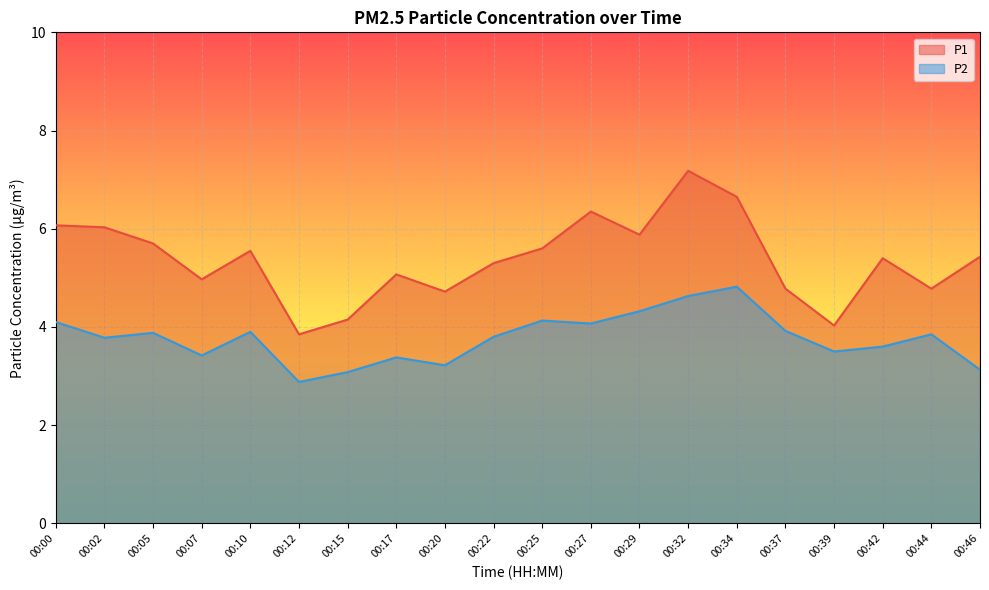

In P1, how many points are lower than both neighbors (excluding endpoints)?

6